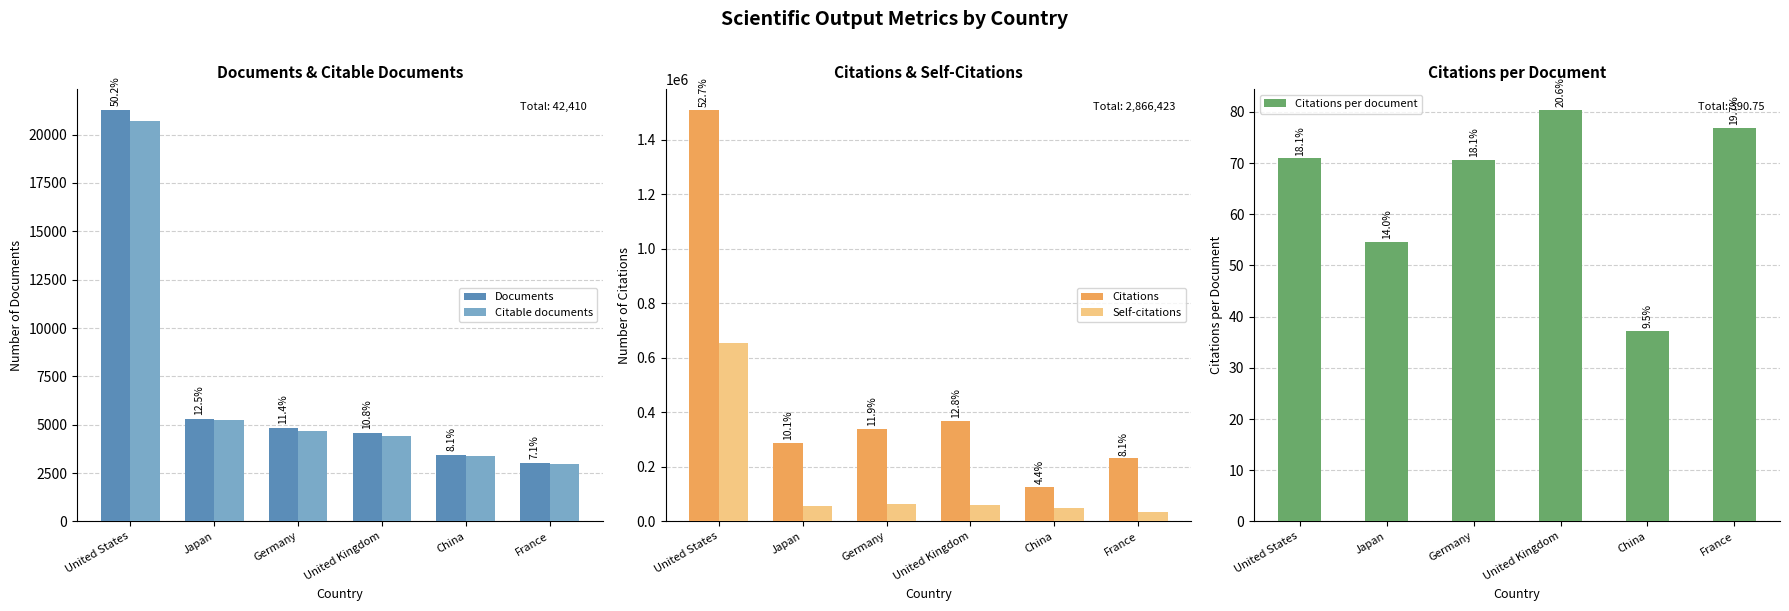

What is the label of the 6th bar from the right?

United States